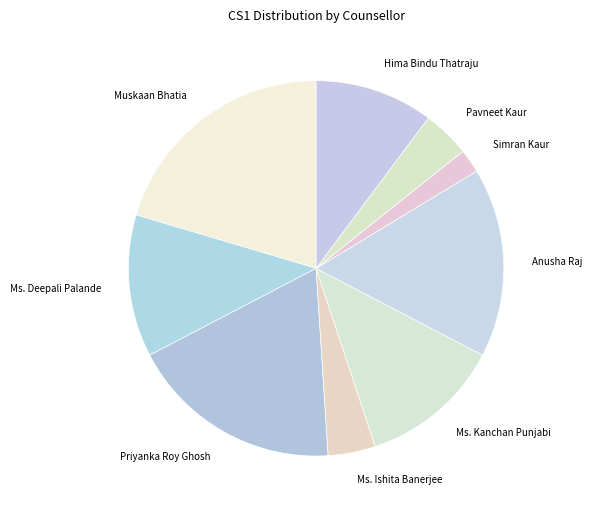

Which slice is the smallest?

Simran Kaur